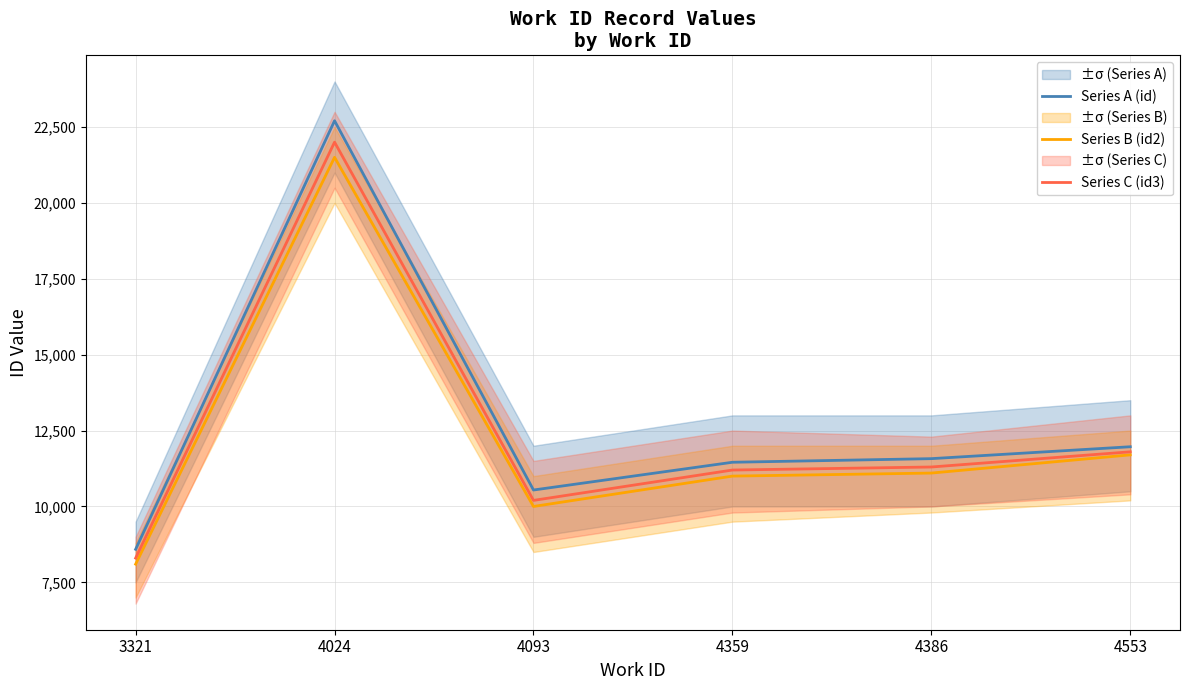

Where is the first local minimum for Series C (id3)?

4093